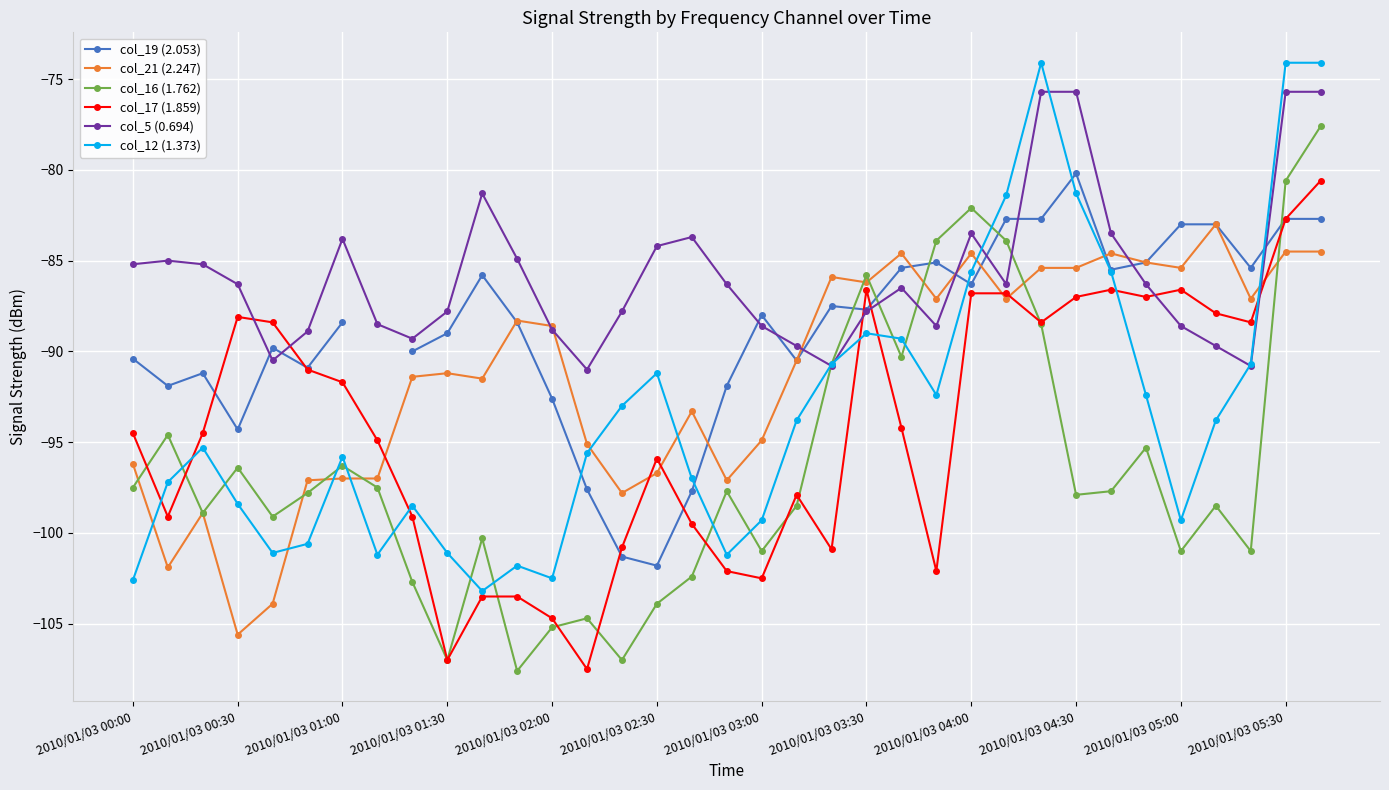

True or false: col_19 (2.053) has more than 1 points higher than both neighbors.

True